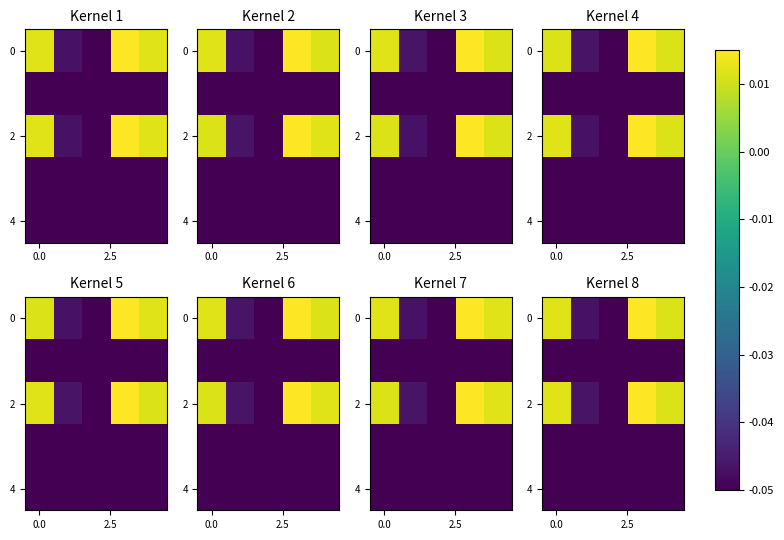

What is the sum of all row_0 values?

-0.1